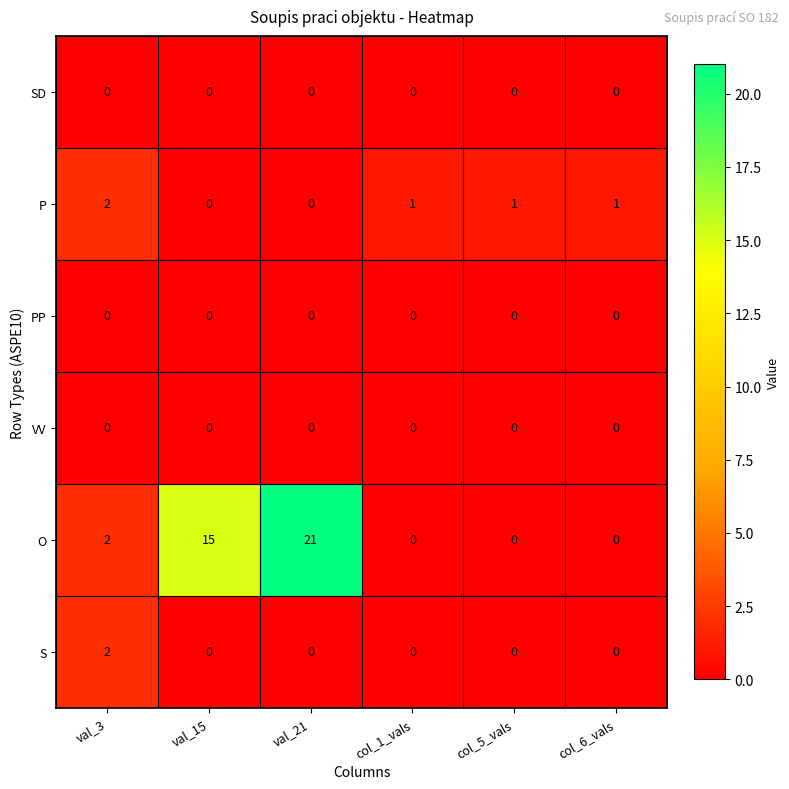

True or false: S has a value of 1 at val_15.

False